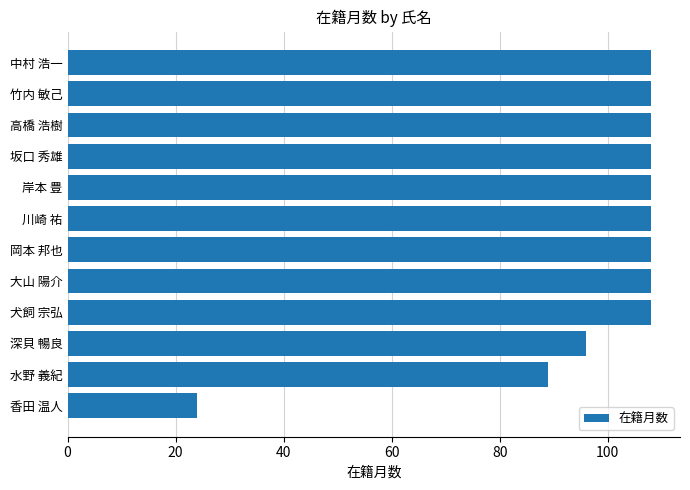

Count the number of data series in this chart.

1